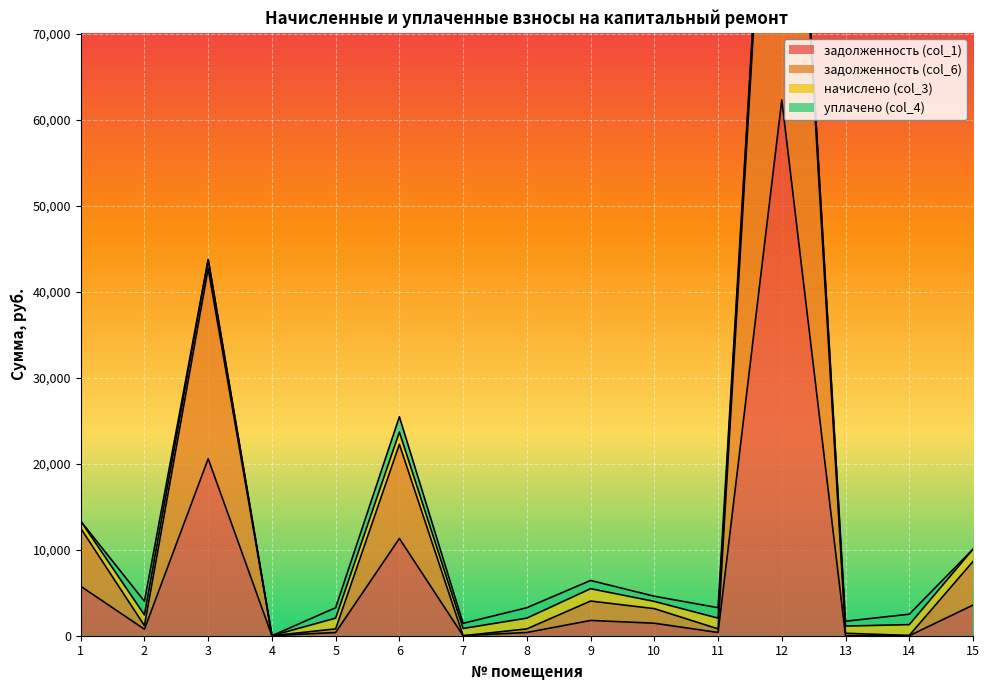

Read the задолженность (col_1) value at 8.

377.9